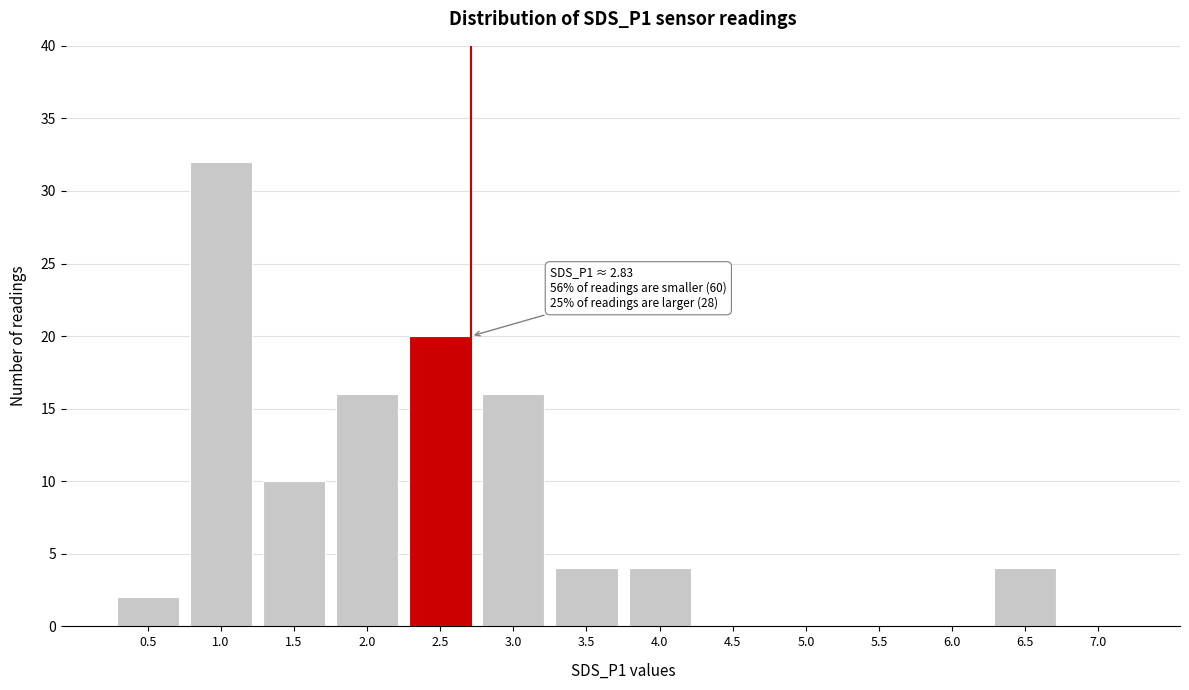

Reading right to left, what are all the values shown in this chart?

7.0=0	6.5=4	6.0=0	5.5=0	5.0=0	4.5=0	4.0=4	3.5=4	3.0=16	2.5=20	2.0=16	1.5=10	1.0=32	0.5=2